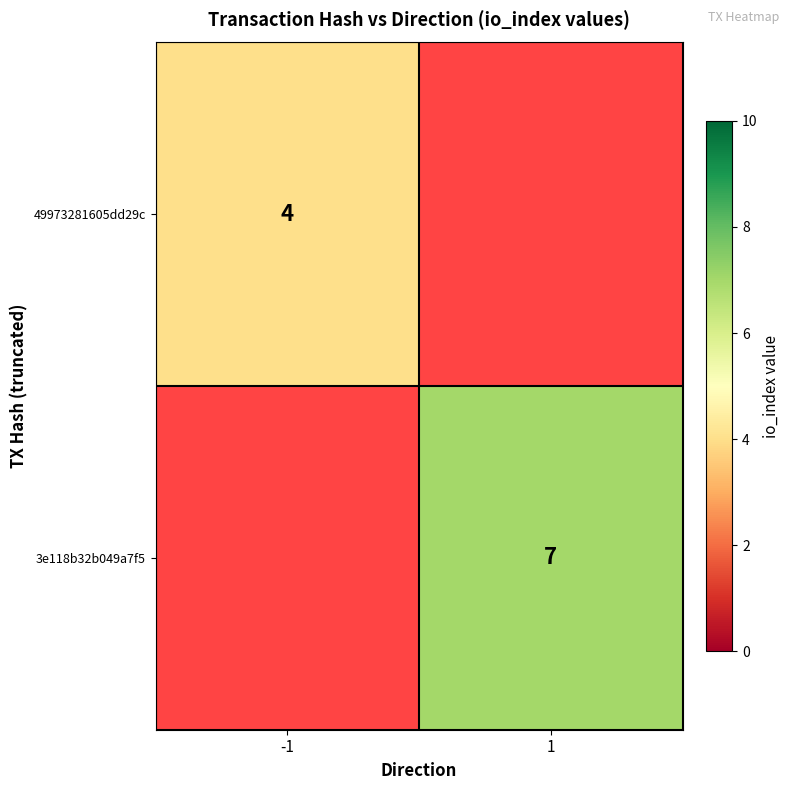

Which label corresponds to the largest value in the chart?

1